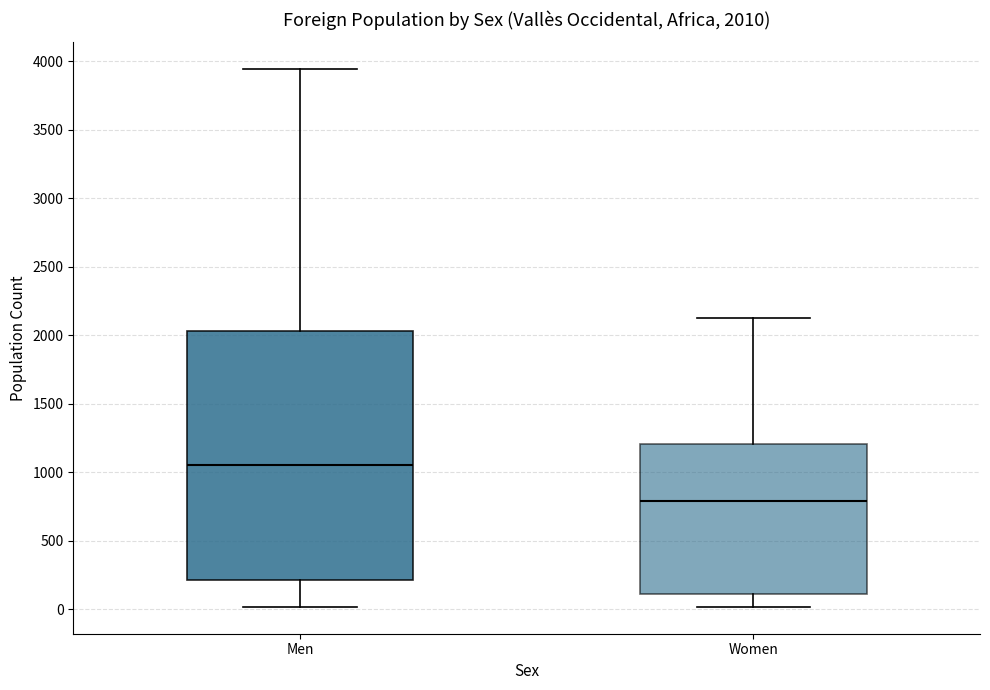

Comparing the boxes themselves (not the whiskers), which one is the tallest?

Men